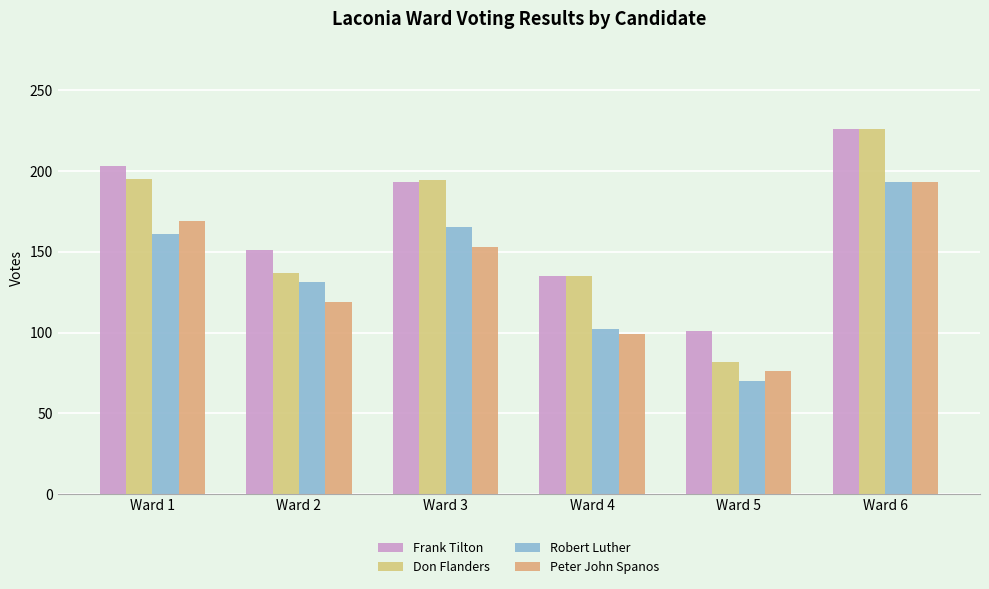

How many data points does each series have?

6